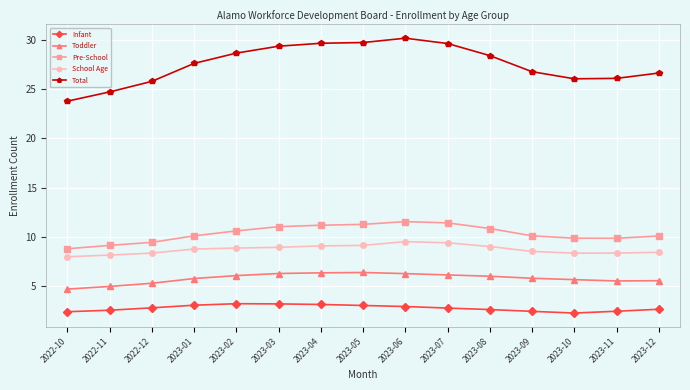

What is the sum of the Infant values at 2023-03 and 2022-11?

5.7